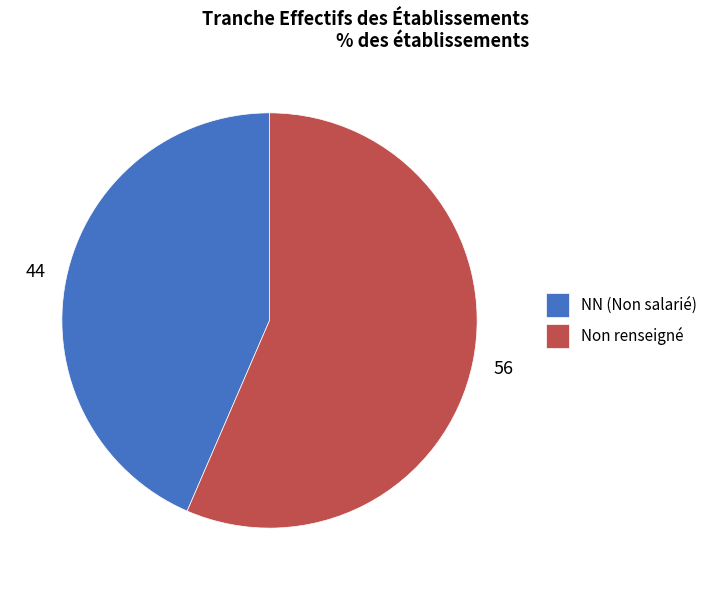

Count the number of slices in the pie.

2